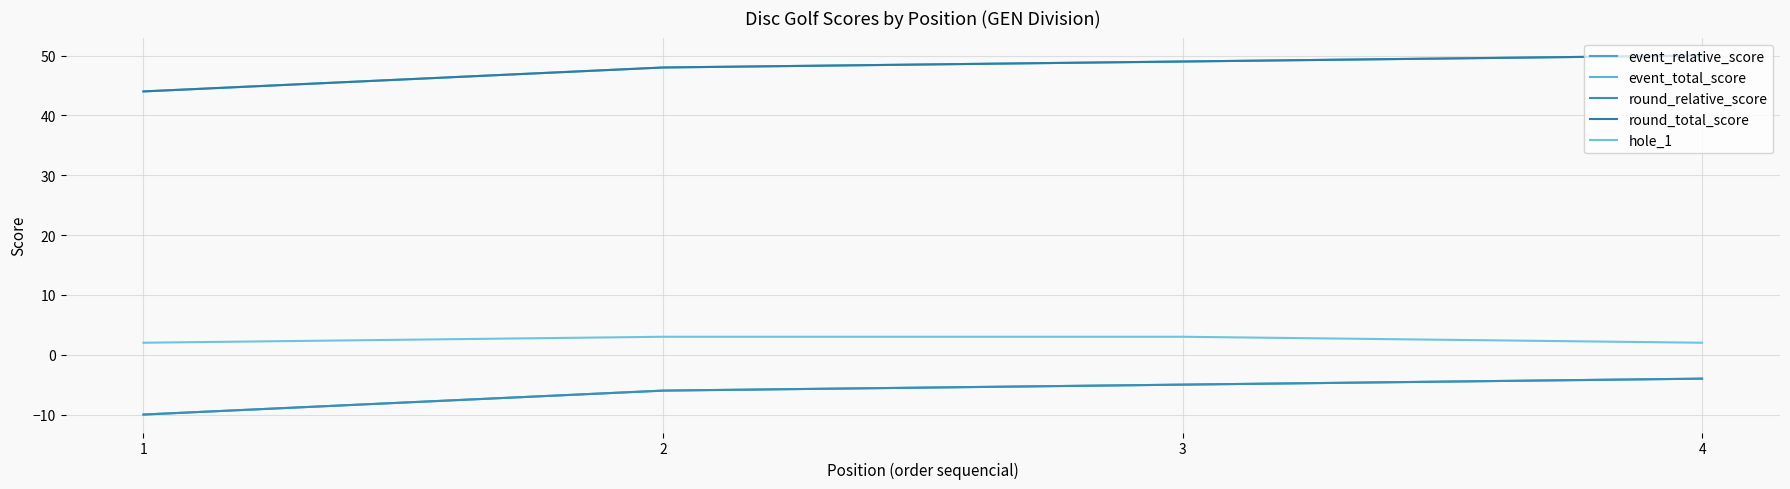

Is this an area chart (filled region under the line)?

No